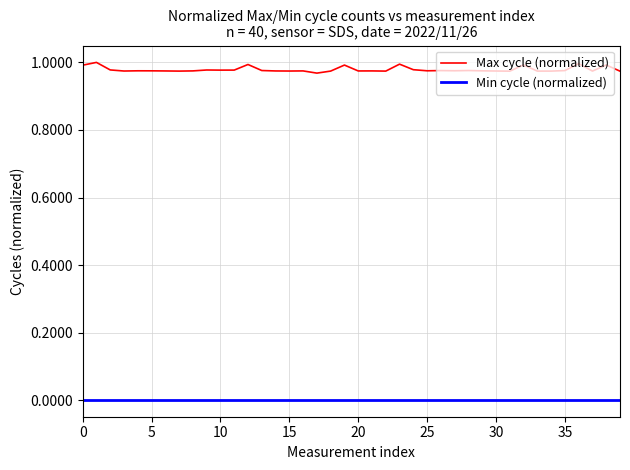

How many lines are shown in the chart?

2